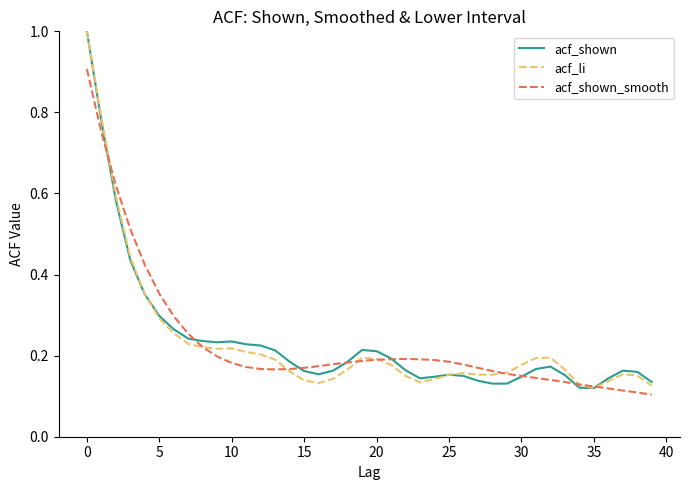

How many lines are shown in the chart?

3